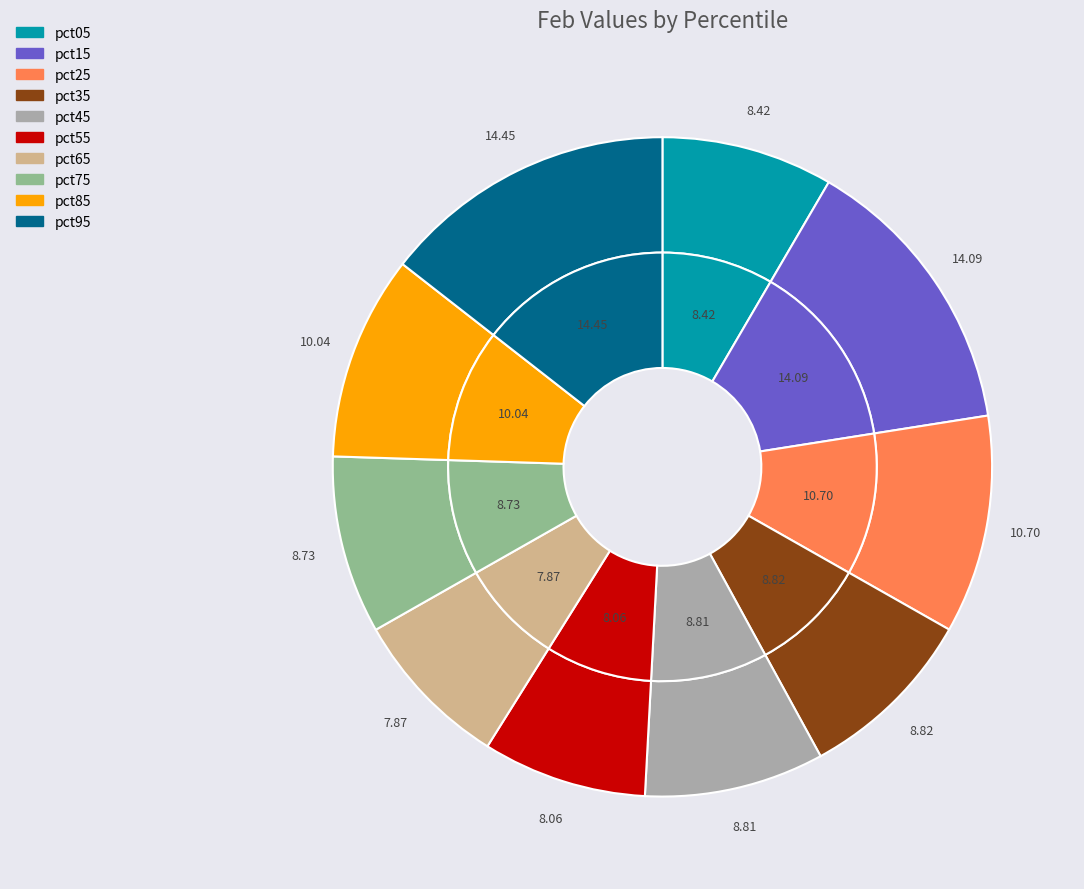

Does any single category account for the majority?

No